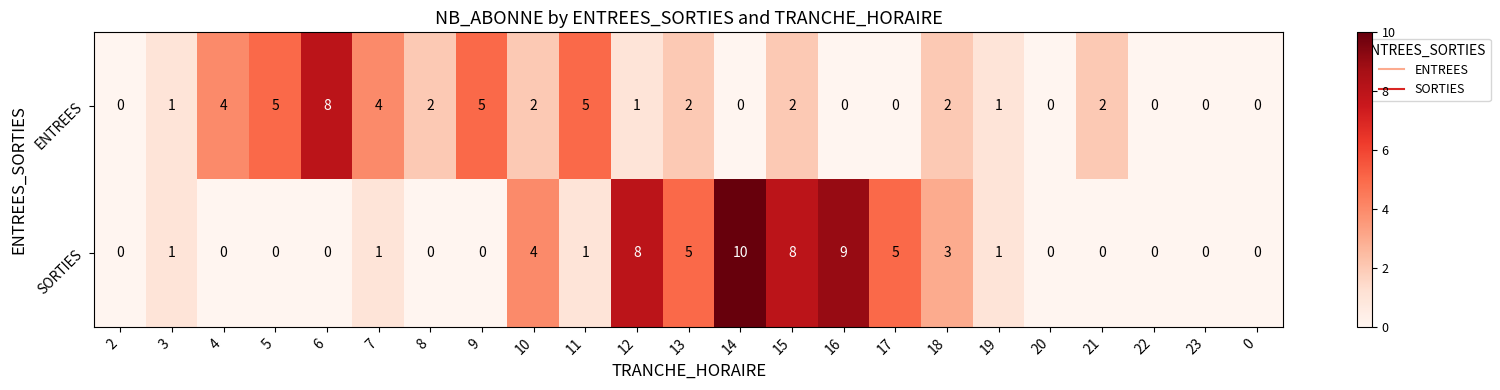

True or false: SORTIES has a value of -5 at 21.

False